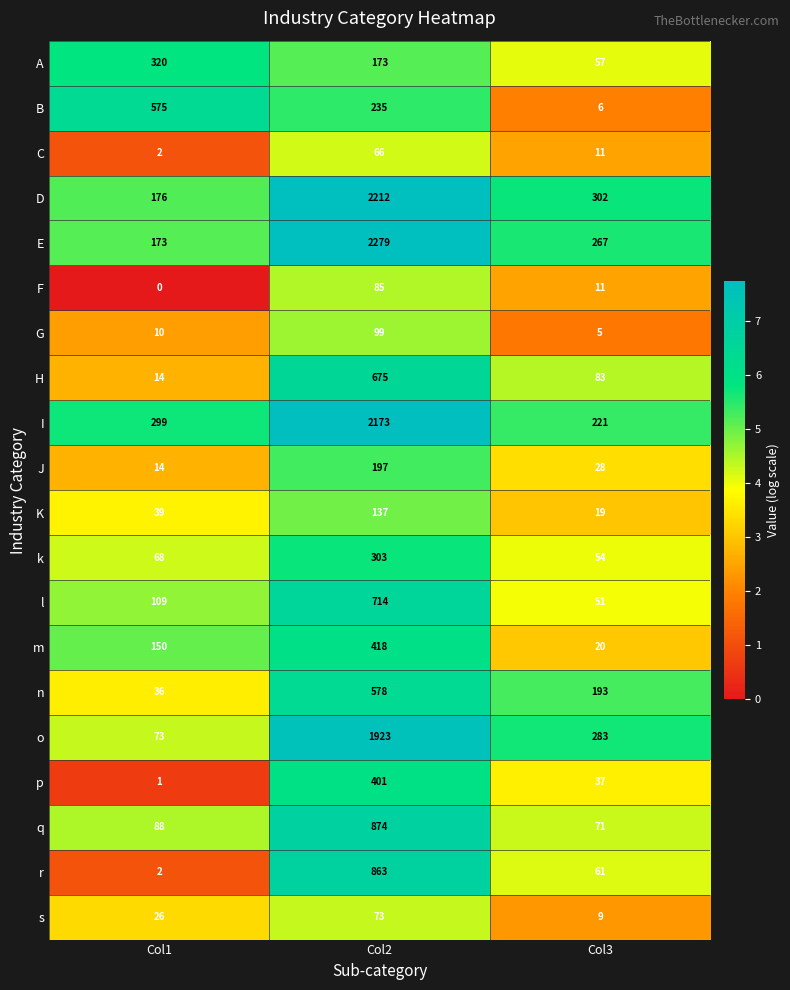

Which label corresponds to the largest value in the chart?

Col2